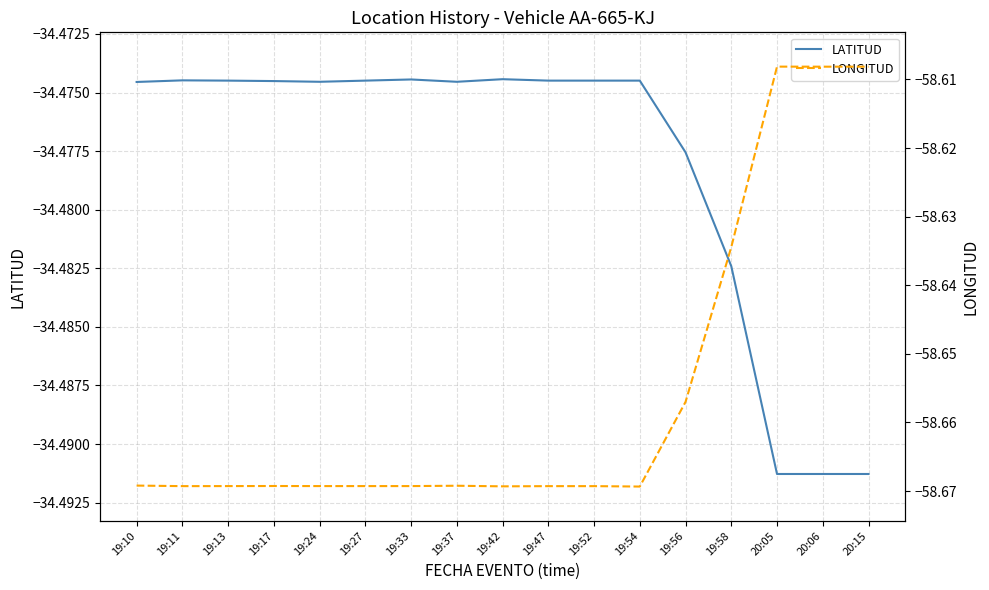

What position from the right is 19:42?

9